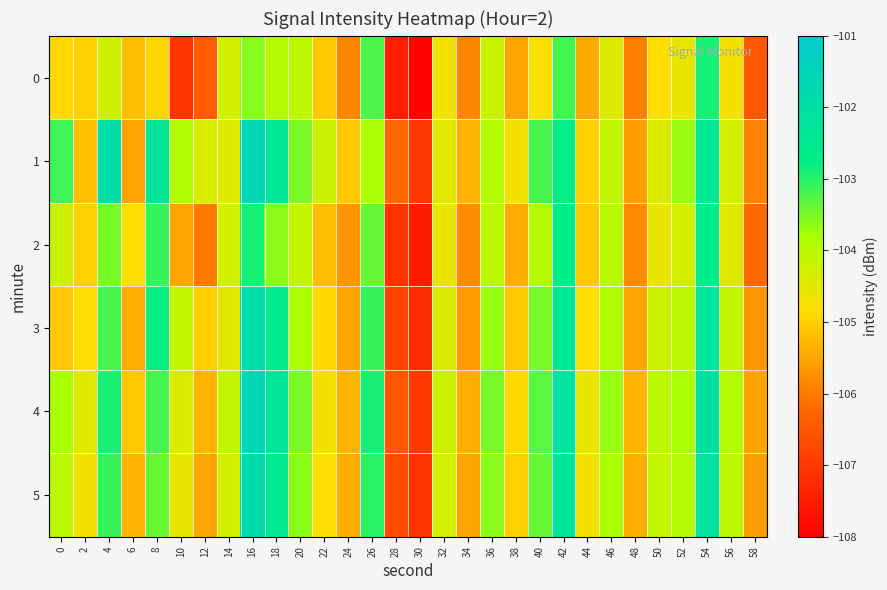

At which category does the chart reach its minimum across all series?

30